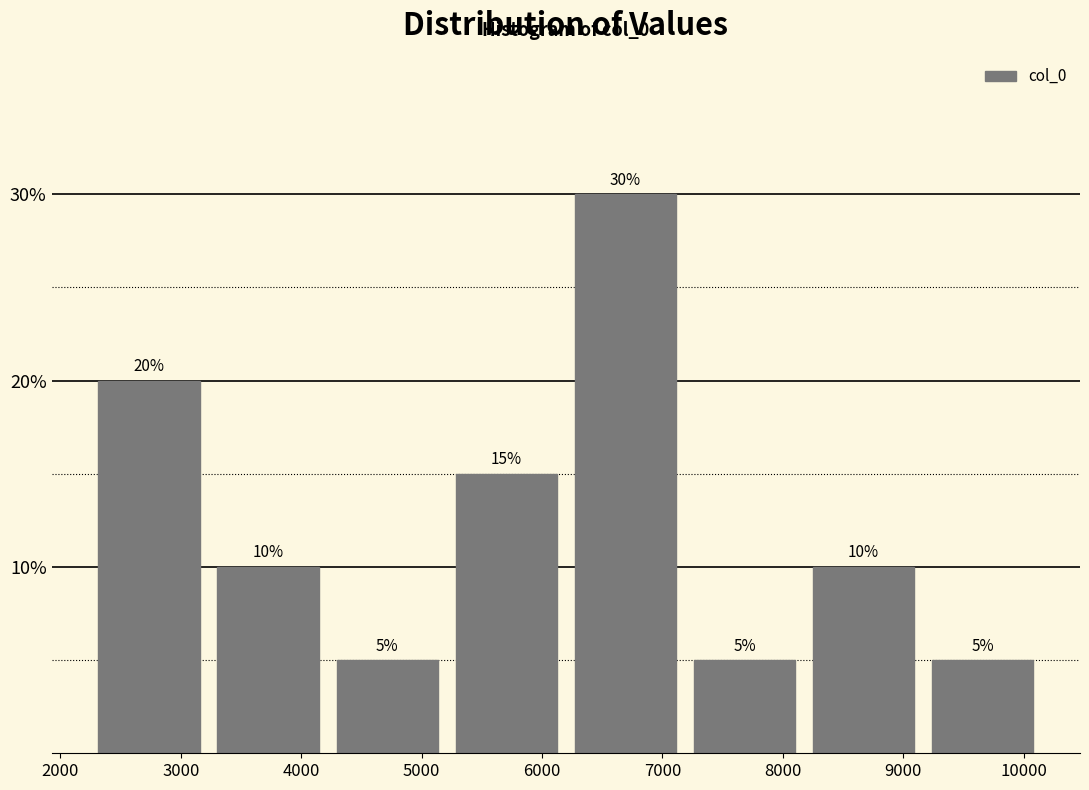

Which range on the x-axis has the tallest bar?

6200 to 7200